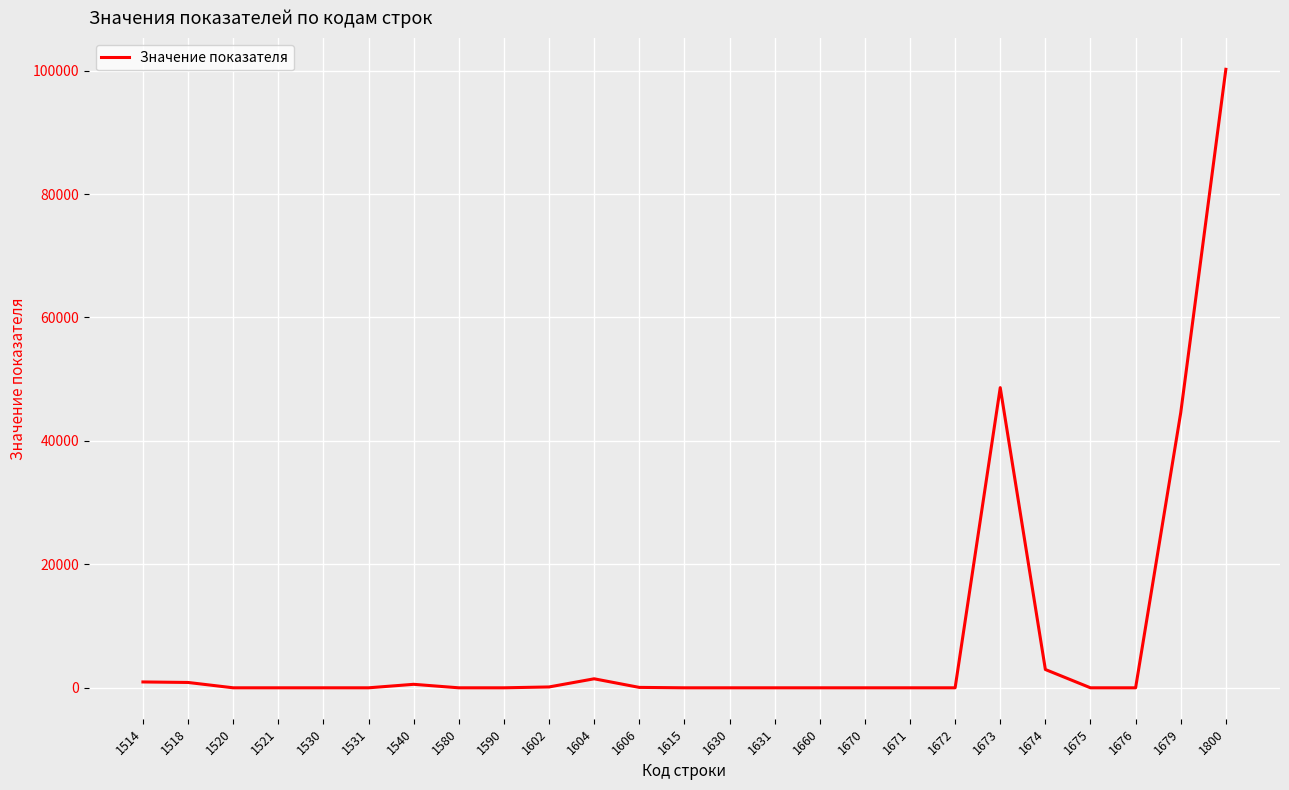

Is this an area chart (filled region under the line)?

No